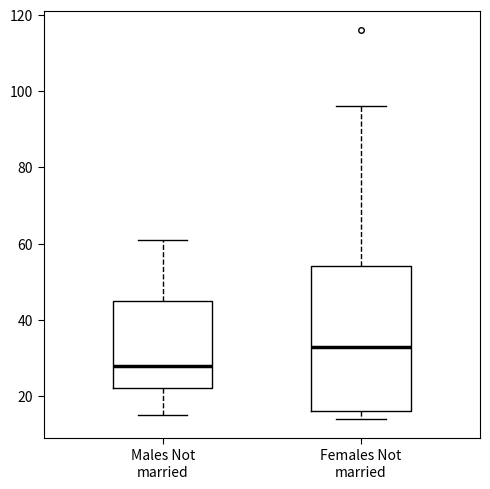

Which box is the tallest, from its lower edge to its upper edge?

Females Not married